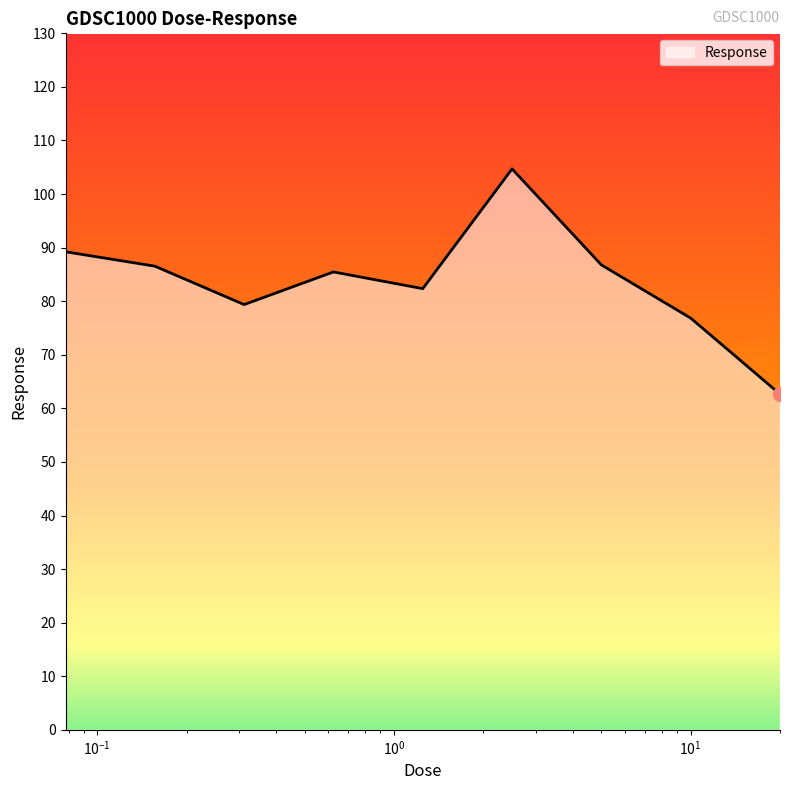

What is the maximum value shown in the chart?

104.7